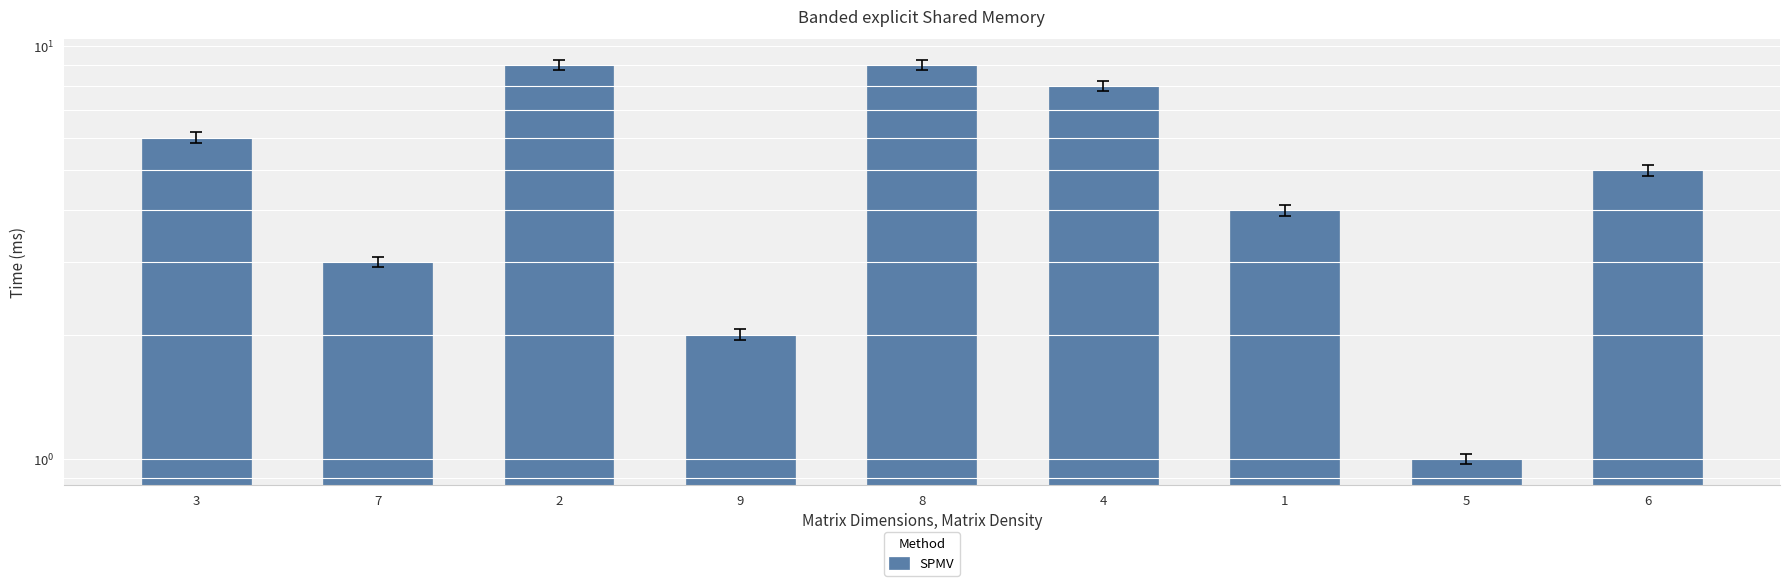

Which has a higher value, 4 or 6?

4